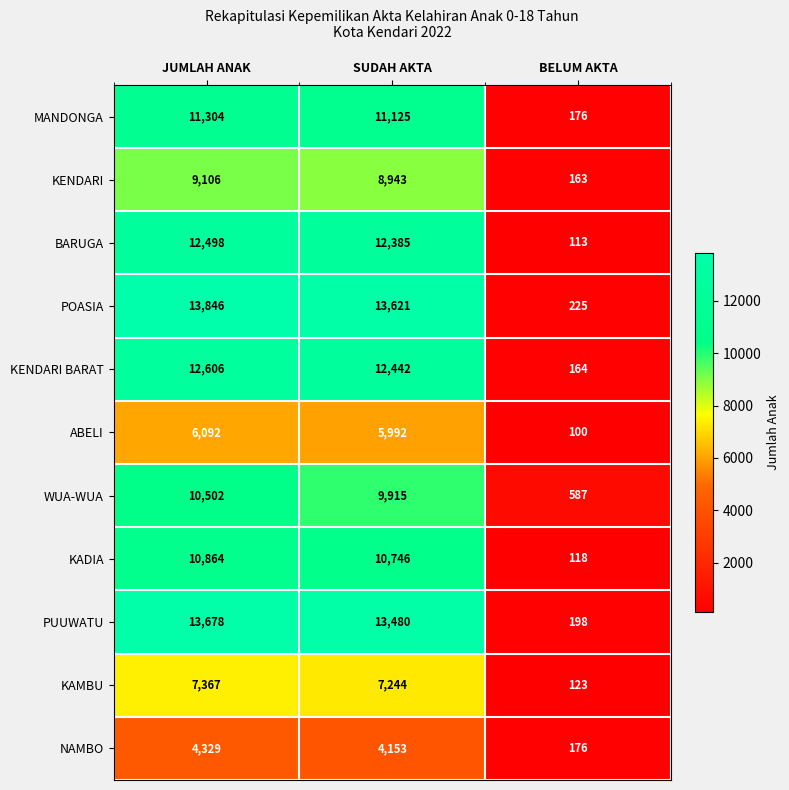

Rank the series at SUDAH AKTA from lowest to highest value.

NAMBO, ABELI, KAMBU, KENDARI, WUA-WUA, KADIA, MANDONGA, BARUGA, KENDARI BARAT, PUUWATU, POASIA